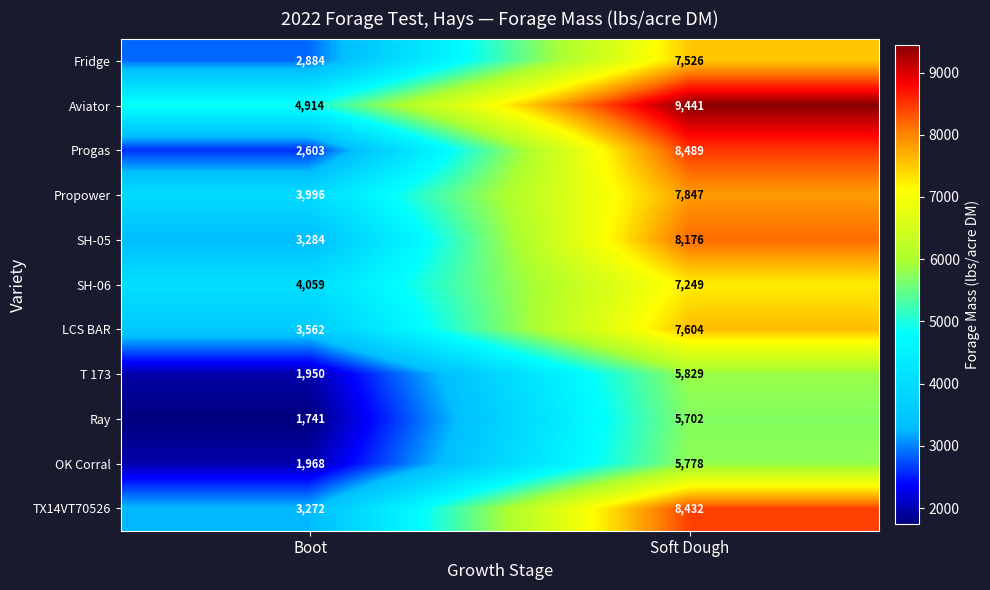

What is the total value across all series at Soft Dough?

82073